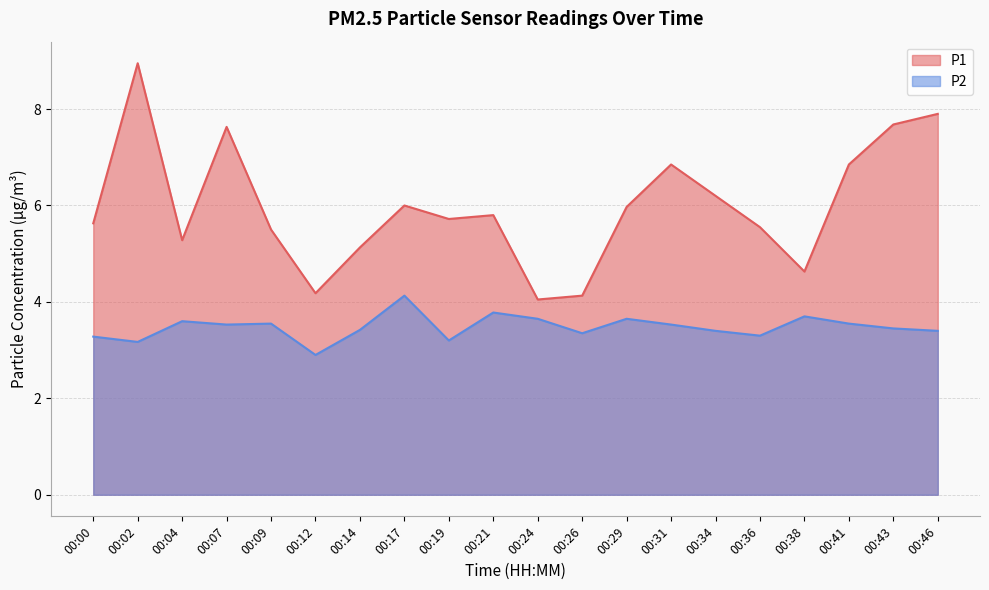

Which series has the largest total across all categories?

P1